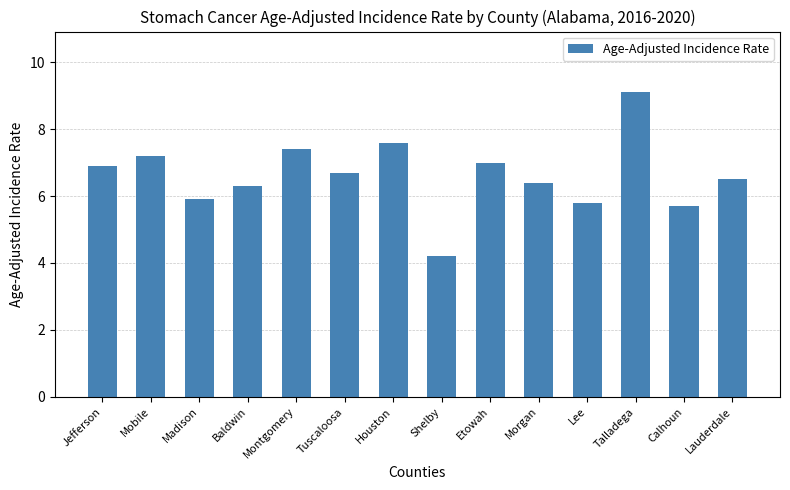

What is the smallest value displayed?

4.2